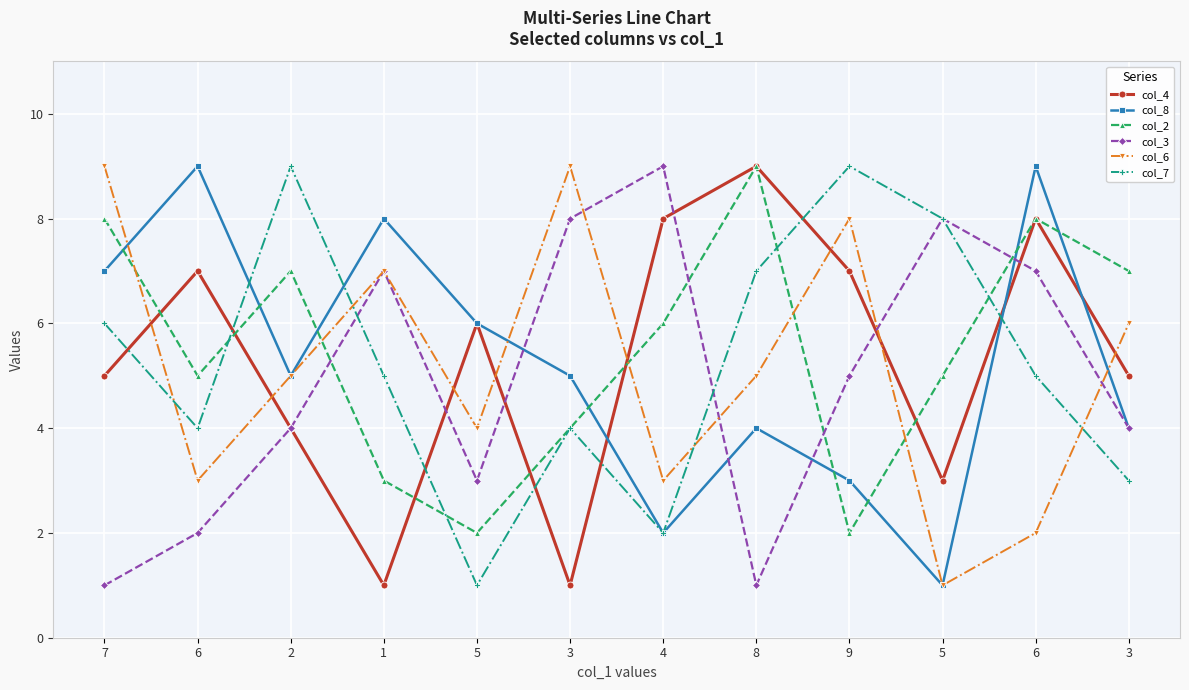

What is the difference between the highest and lowest values at 8?

8